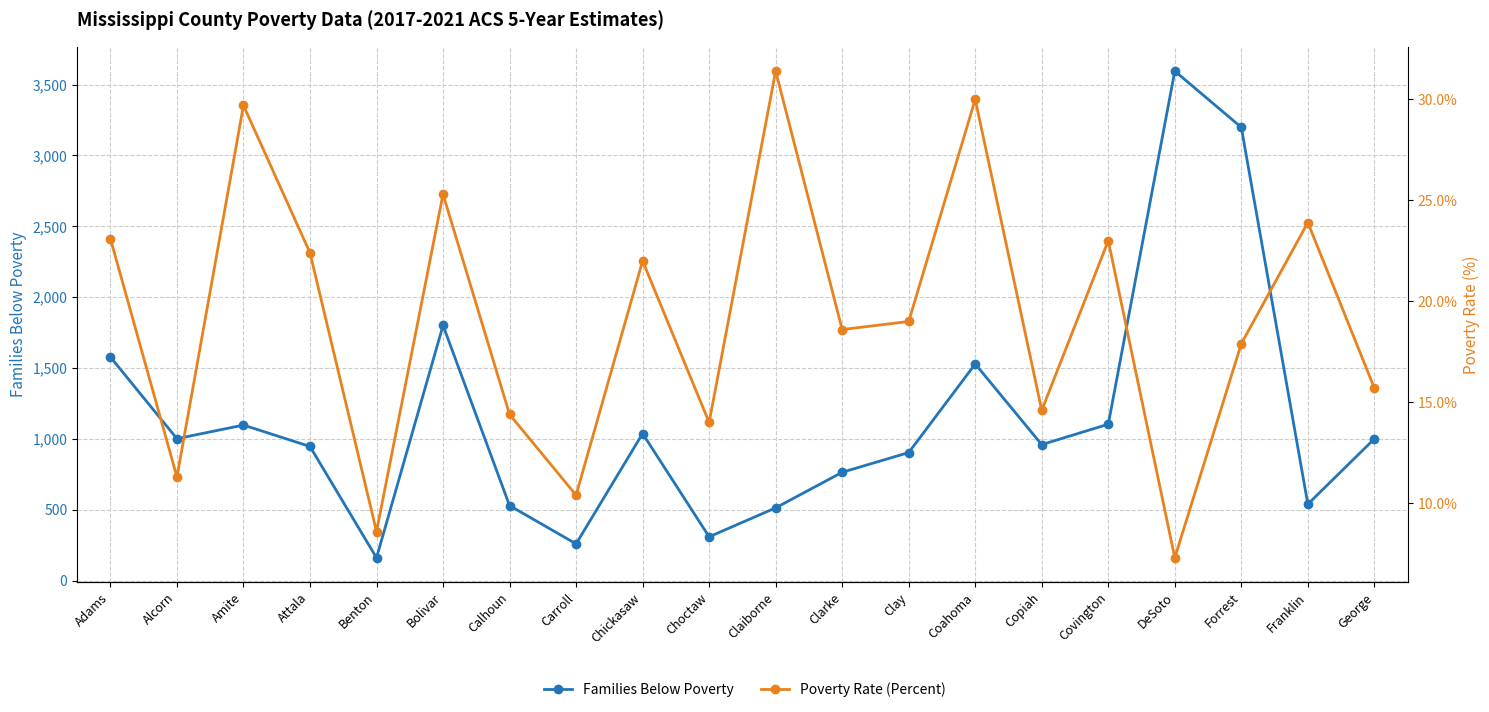

How many lines are shown in the chart?

2